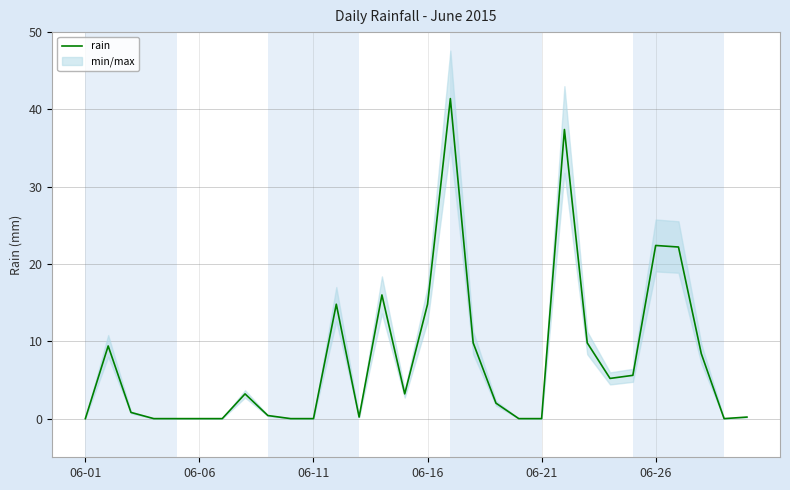

What is the highest value of the rain series?

41.4